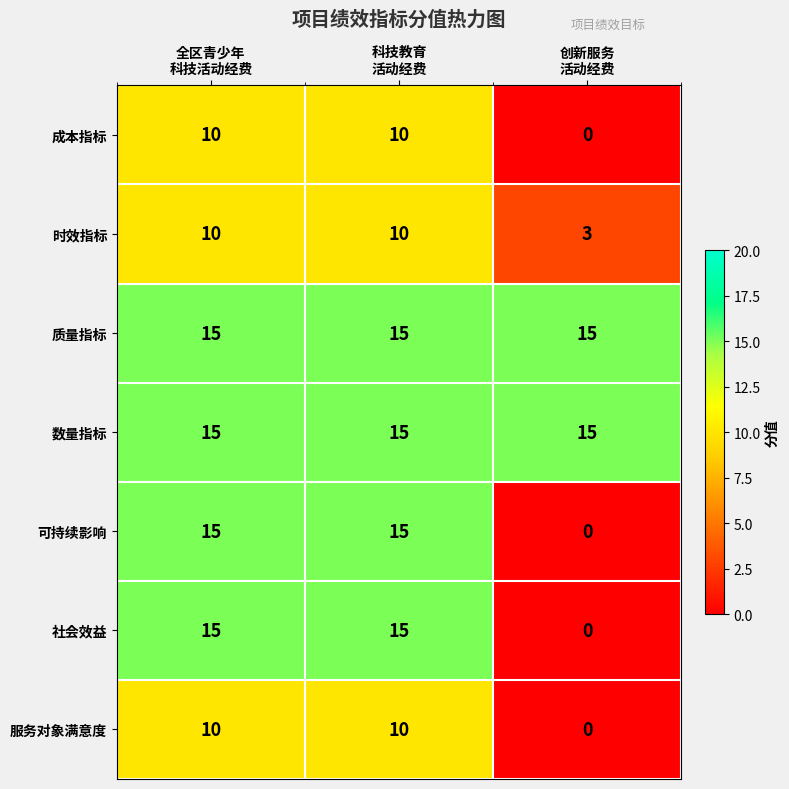

Reading right to left, list all the values displayed in this chart.

成本指标: 0	10	10
时效指标: 3	10	10
质量指标: 15	15	15
数量指标: 15	15	15
可持续影响: 0	15	15
社会效益: 0	15	15
服务对象满意度: 0	10	10